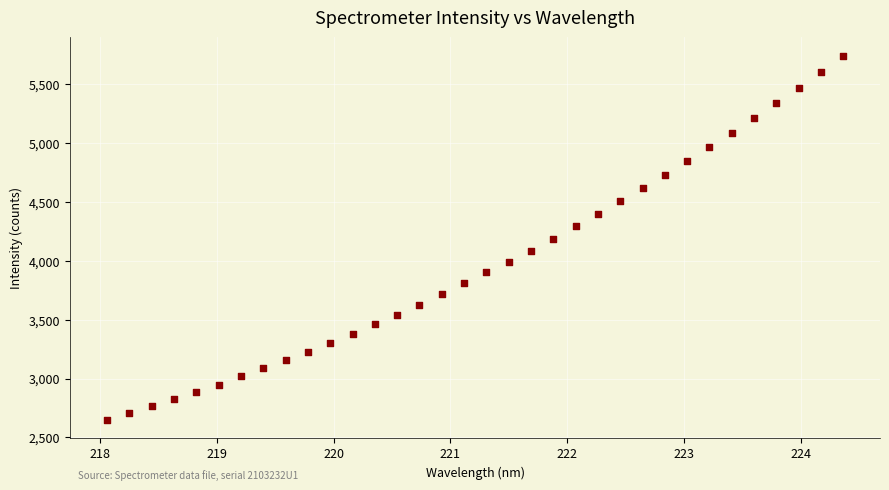

What is the range of Y values (max minus min)?

3096.4